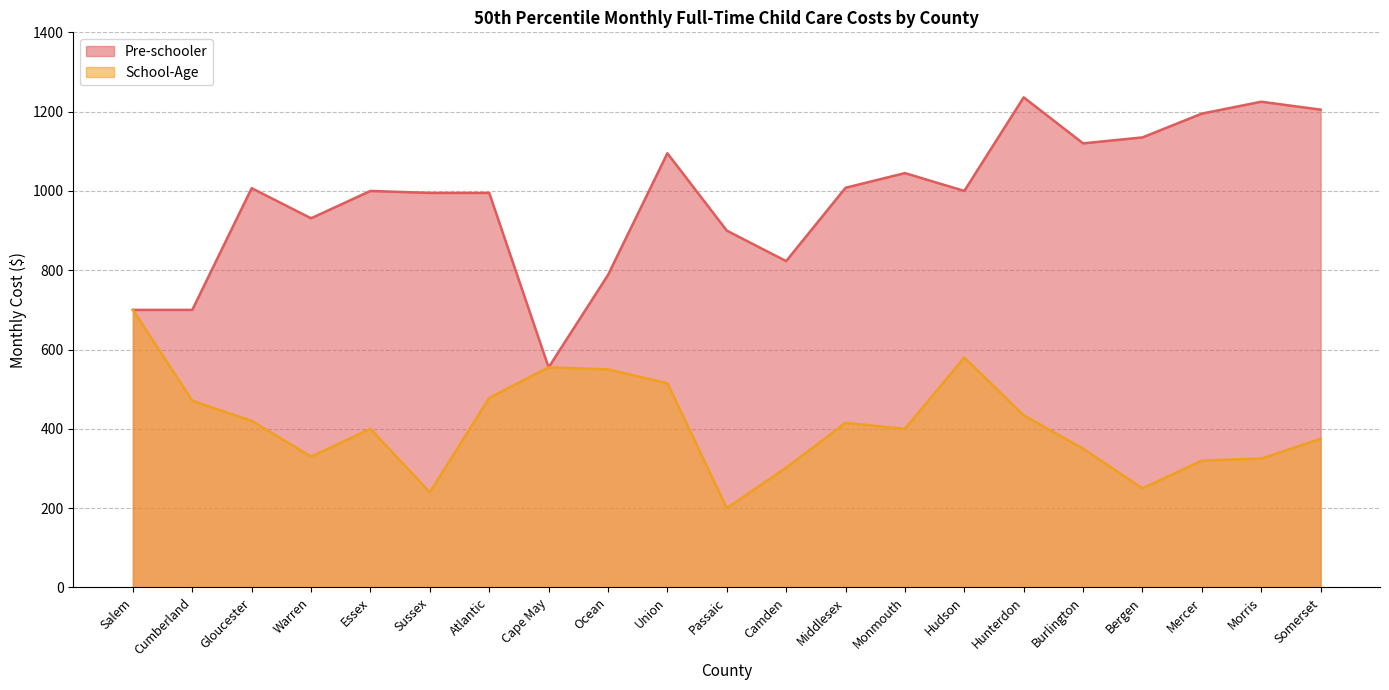

What is the label of the 13th point from the right?

Ocean